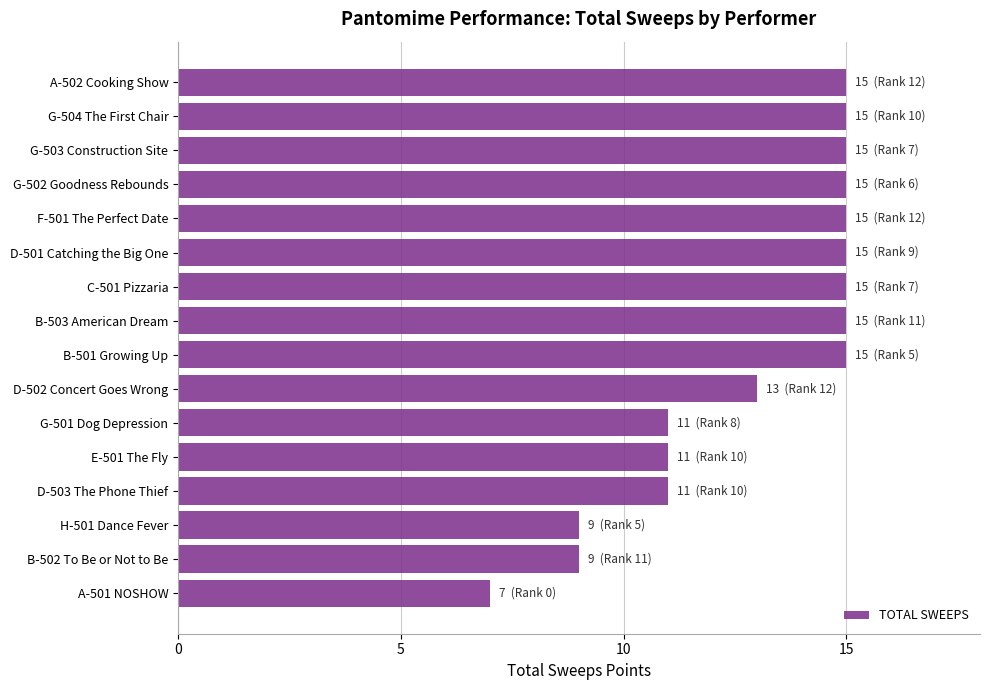

Does the chart contain any negative values?

No